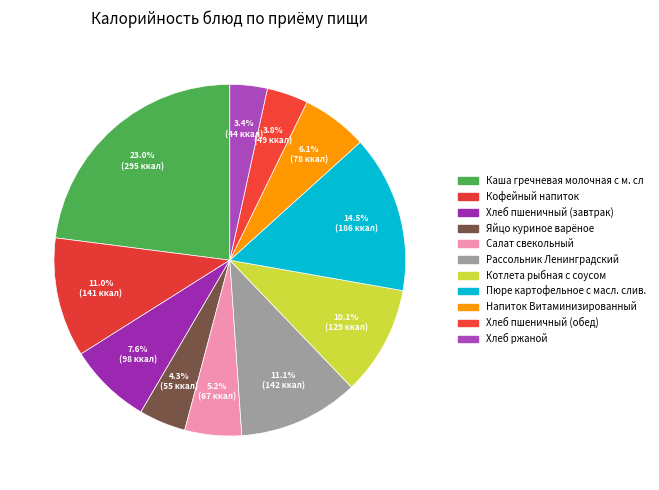

True or false: Кофейный напиток accounts for 18% of the total.

False